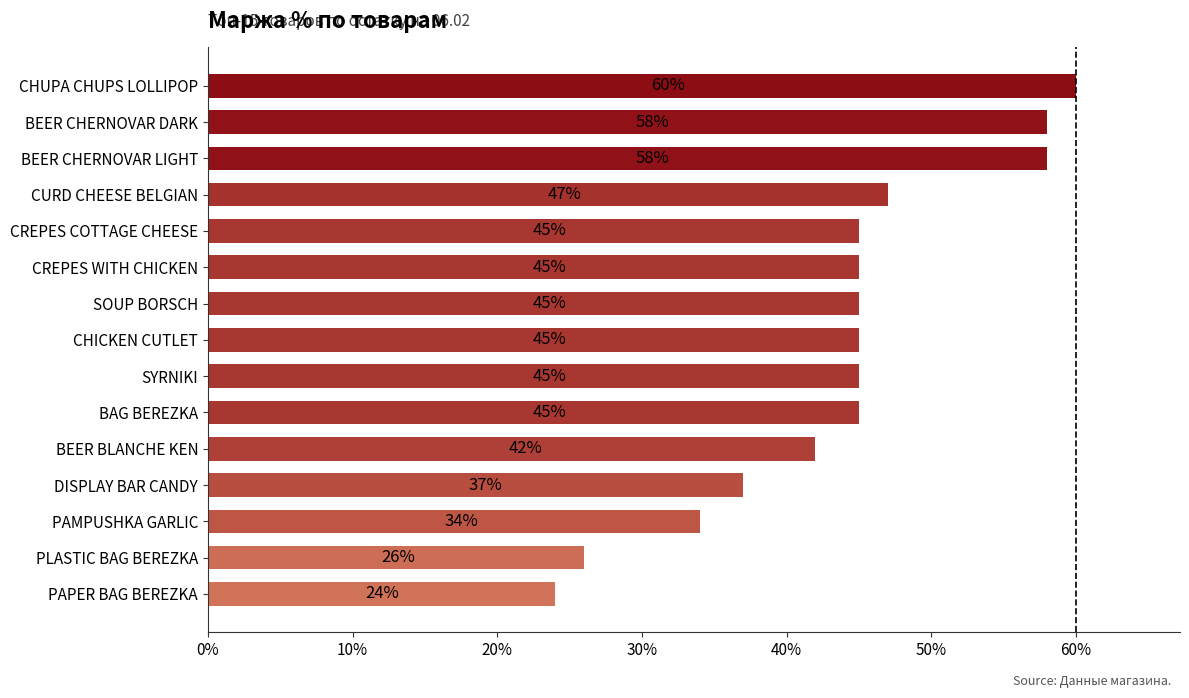

Where is the data nearest to the value 42?

BEER BLANCHE KEN